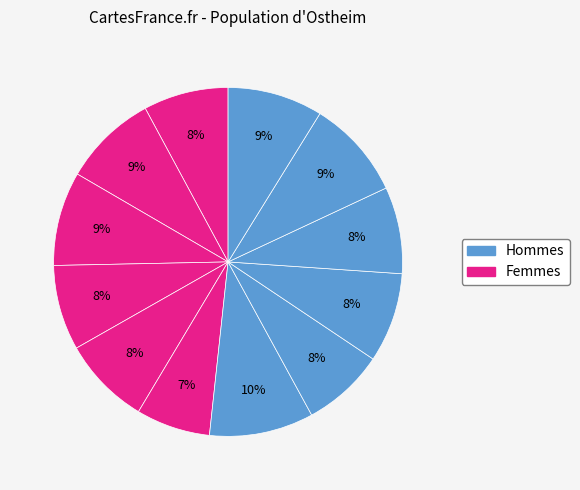

Count the number of slices in the pie.

12